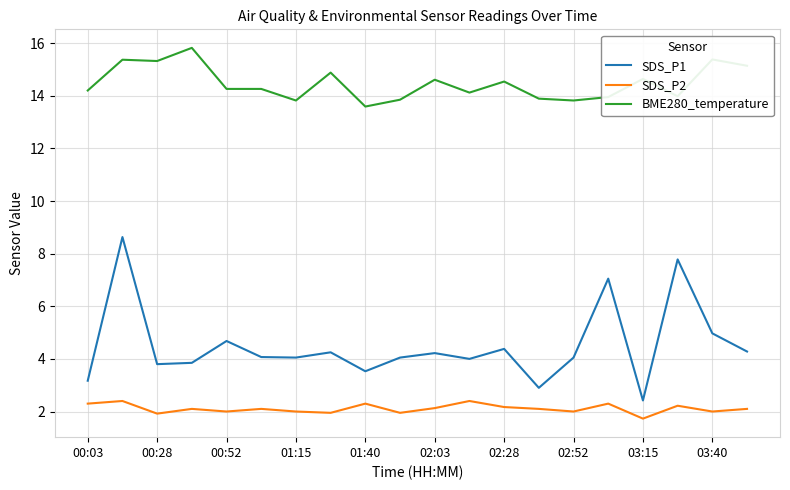

How many lines are shown in the chart?

3